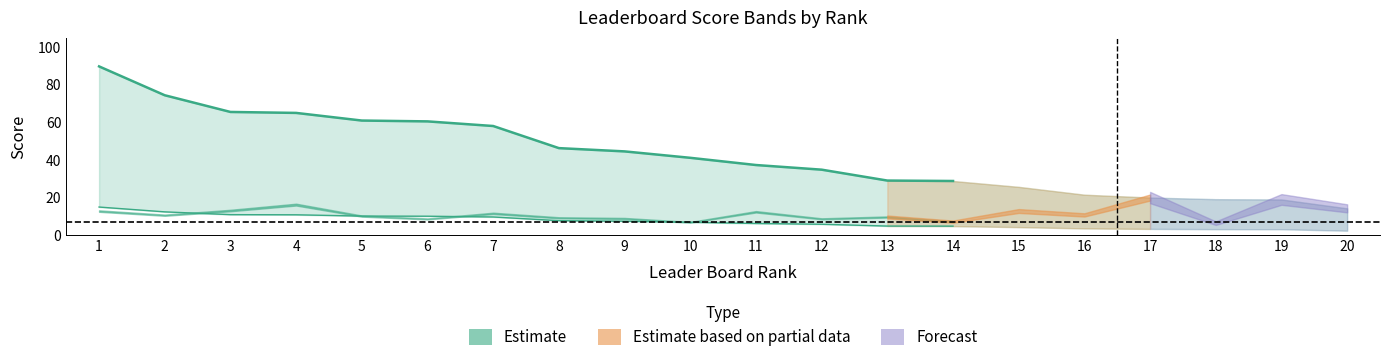

What is the difference between the highest and lowest values at 6?

51.8